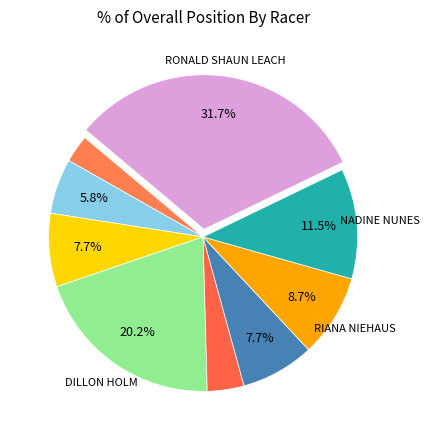

How many segments does this pie chart have?

9